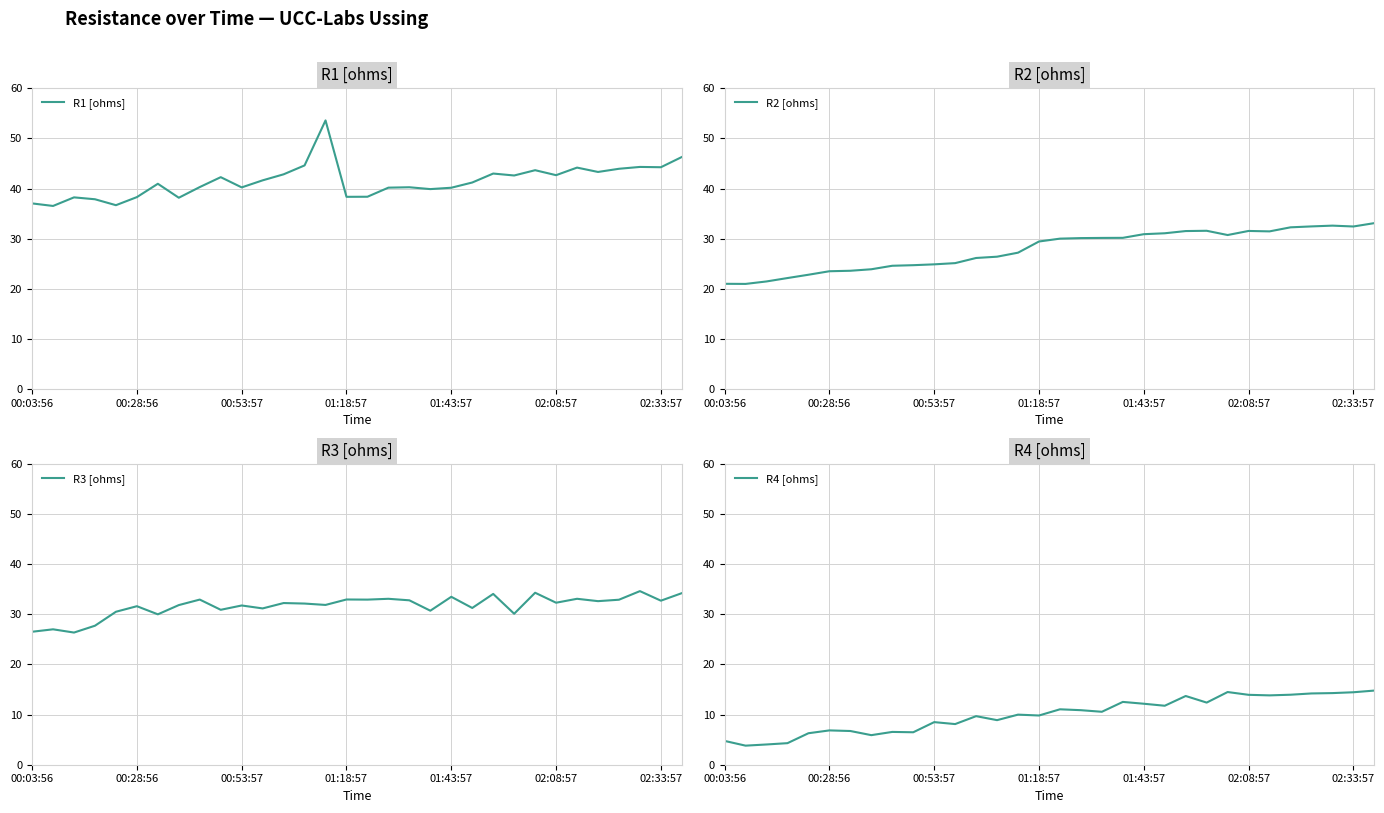

What is the highest value of the R1 [ohms] series?

53.6